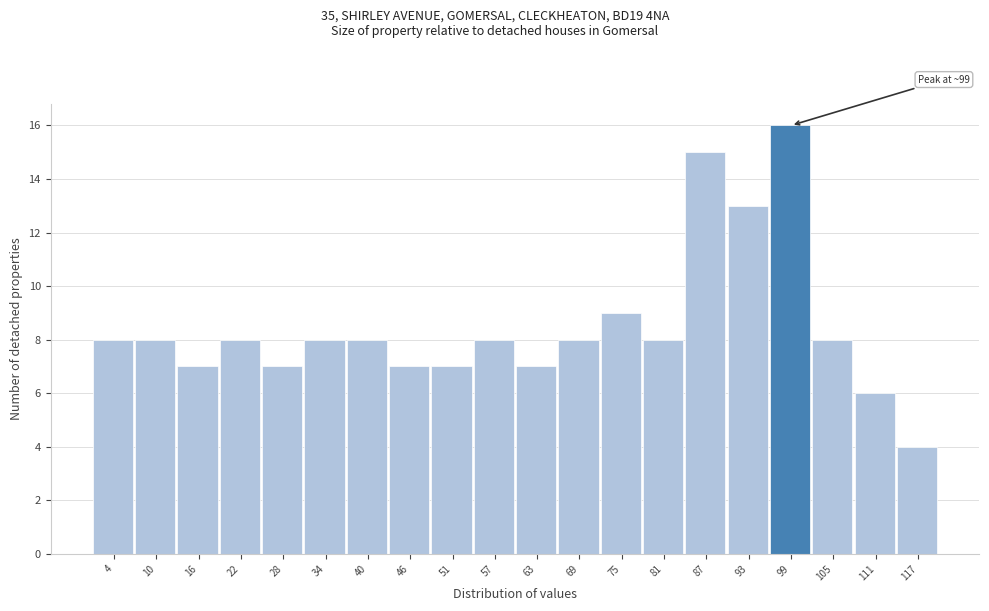

Which range on the x-axis has the tallest bar?

97 to 103